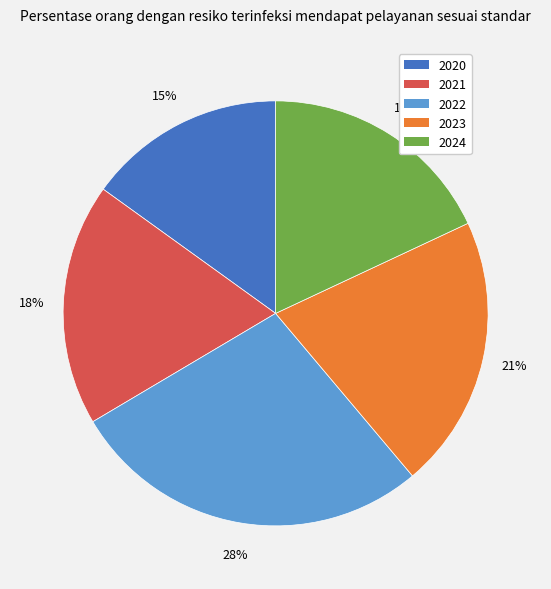

Is there a majority slice in this chart?

No